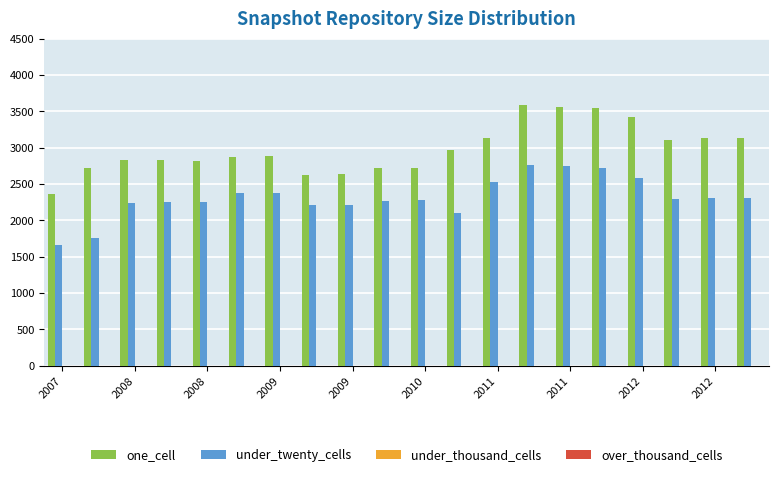

At how many categories does at least one series exceed 3359?

4